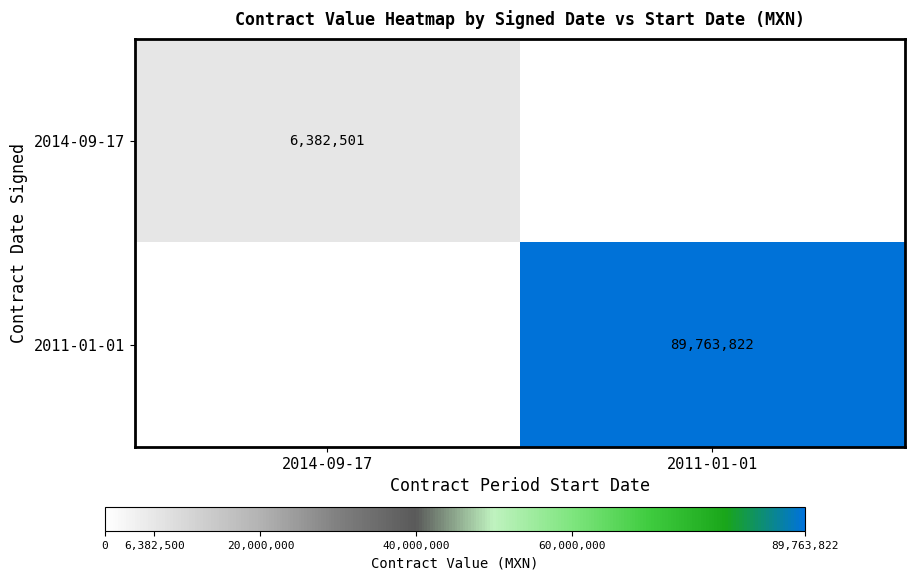

The 2014-09-17 series shows 6382501 at 2014-09-17. True or false?

True